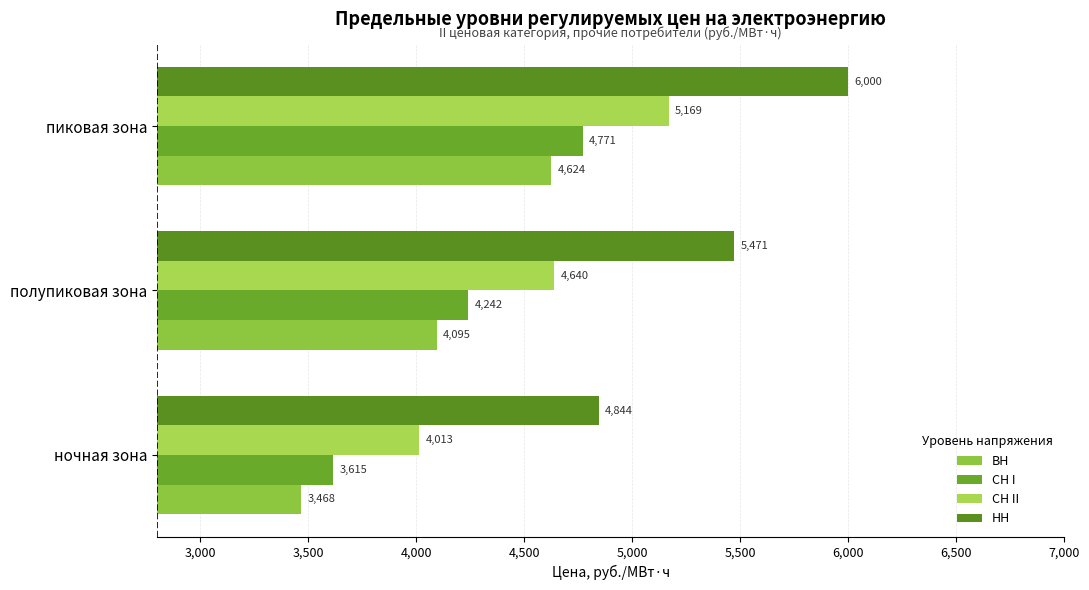

At which label does НН reach its minimum?

ночная зона